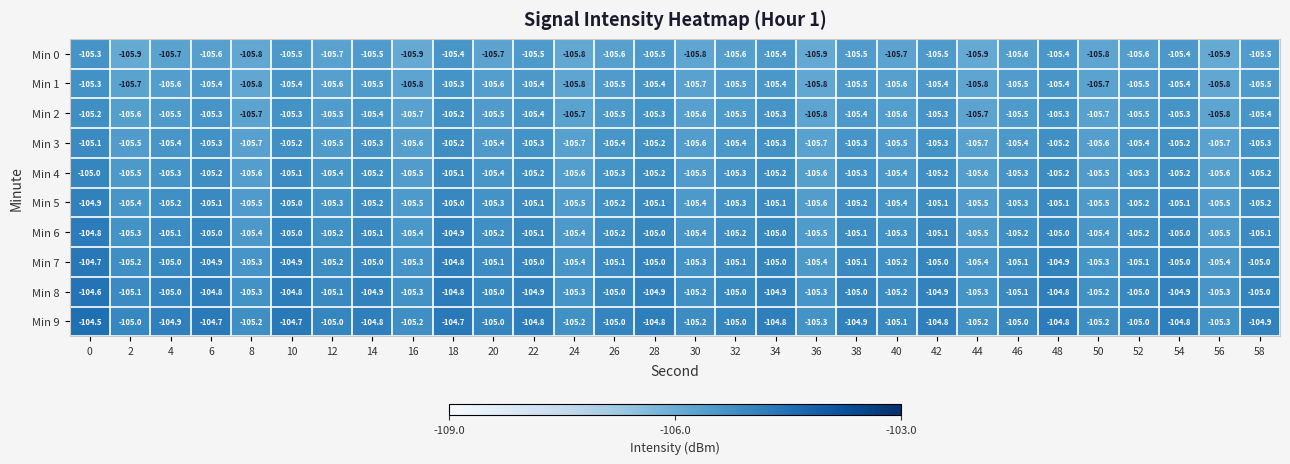

The value of Min 4 at 6 is -168.1. True or false?

False